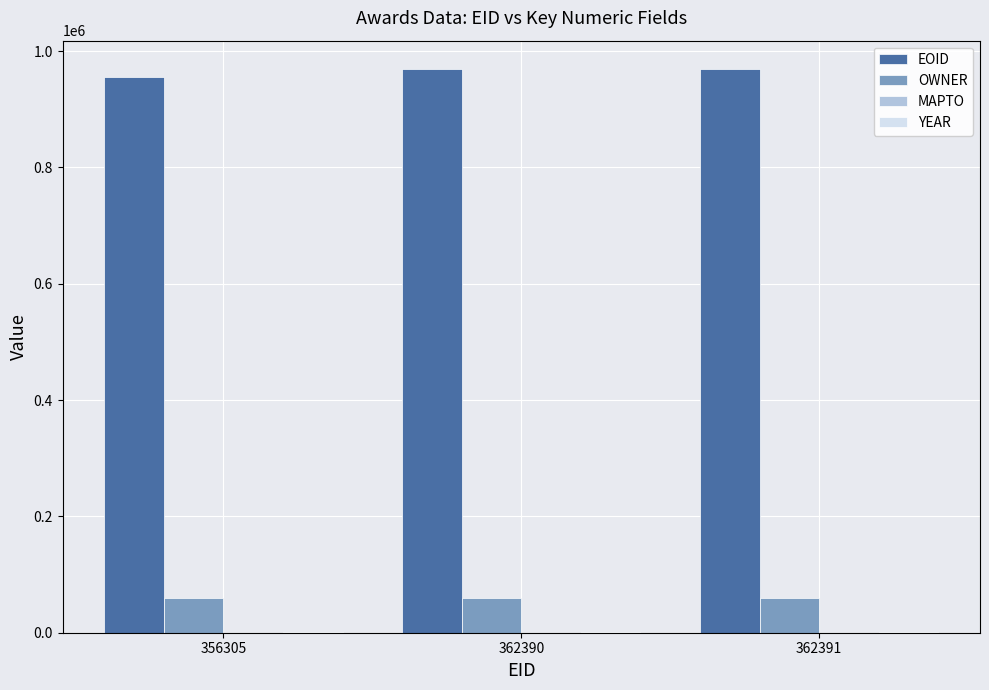

Which series has the largest total across all categories?

EOID